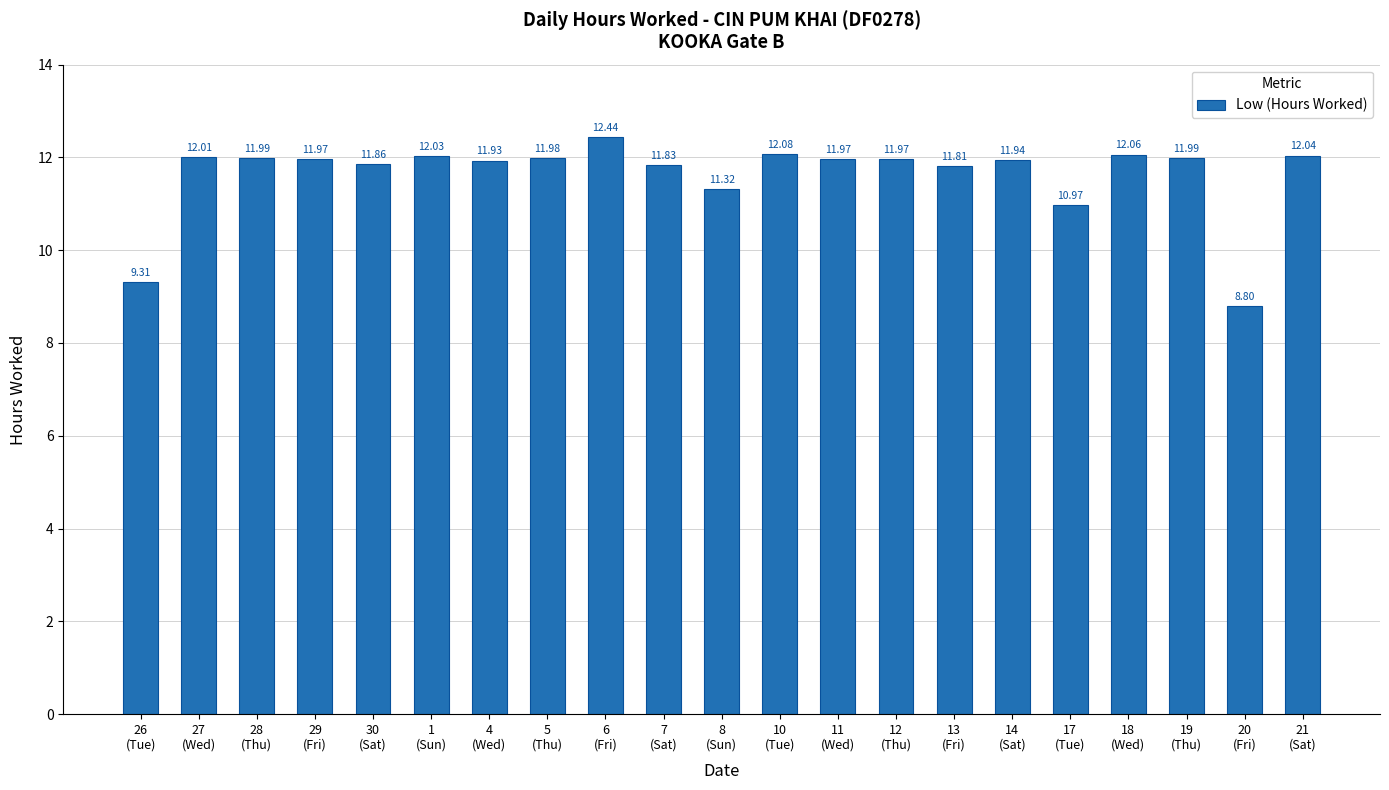

Reading left to right, list all the values displayed in this chart.

9.3	12.0	12.0	12.0	11.9	12.0	11.9	12.0	12.4	11.8	11.3	12.1	12.0	12.0	11.8	11.9	11.0	12.1	12.0	8.8	12.0